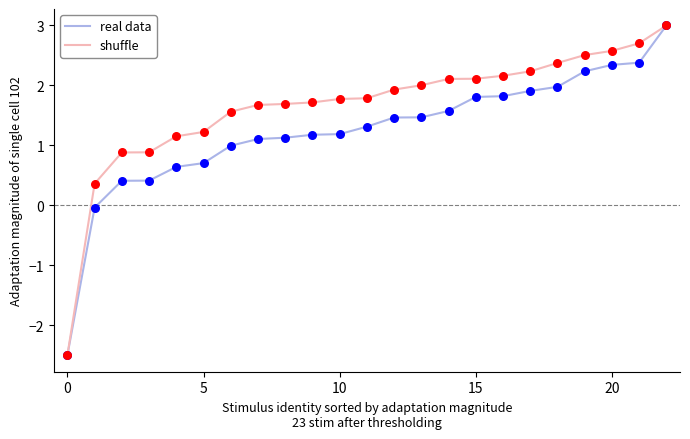

Which series has the largest total across all categories?

shuffle